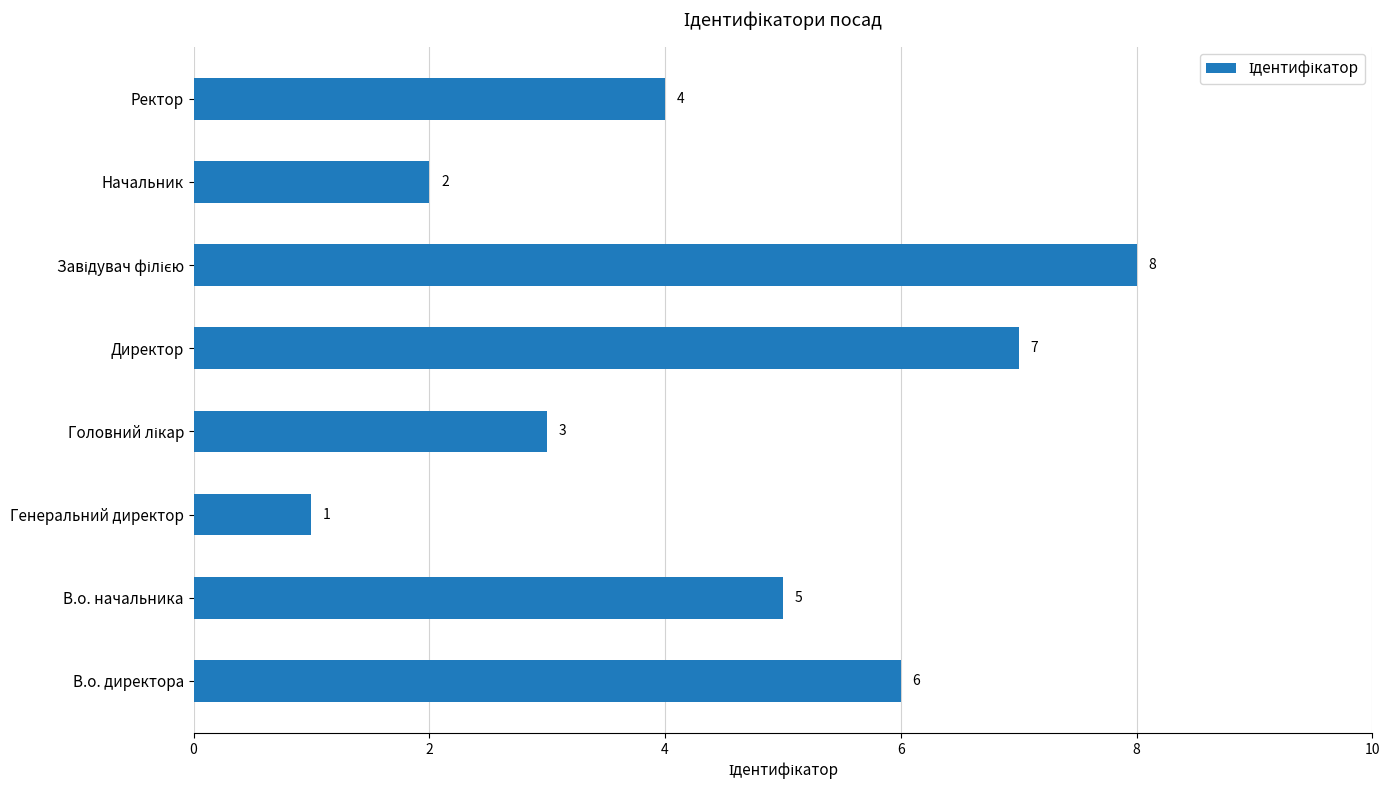

What is the ratio of the value at В.о. директора to the value at Ректор?

1.5